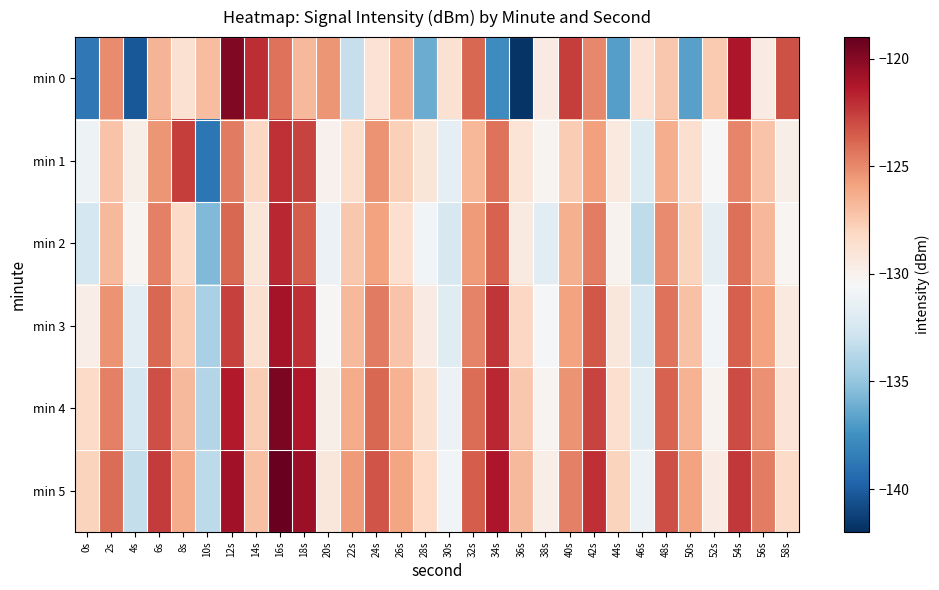

At 18s, list the series in order from largest to smallest.

min 5, min 4, min 3, min 1, min 2, min 0